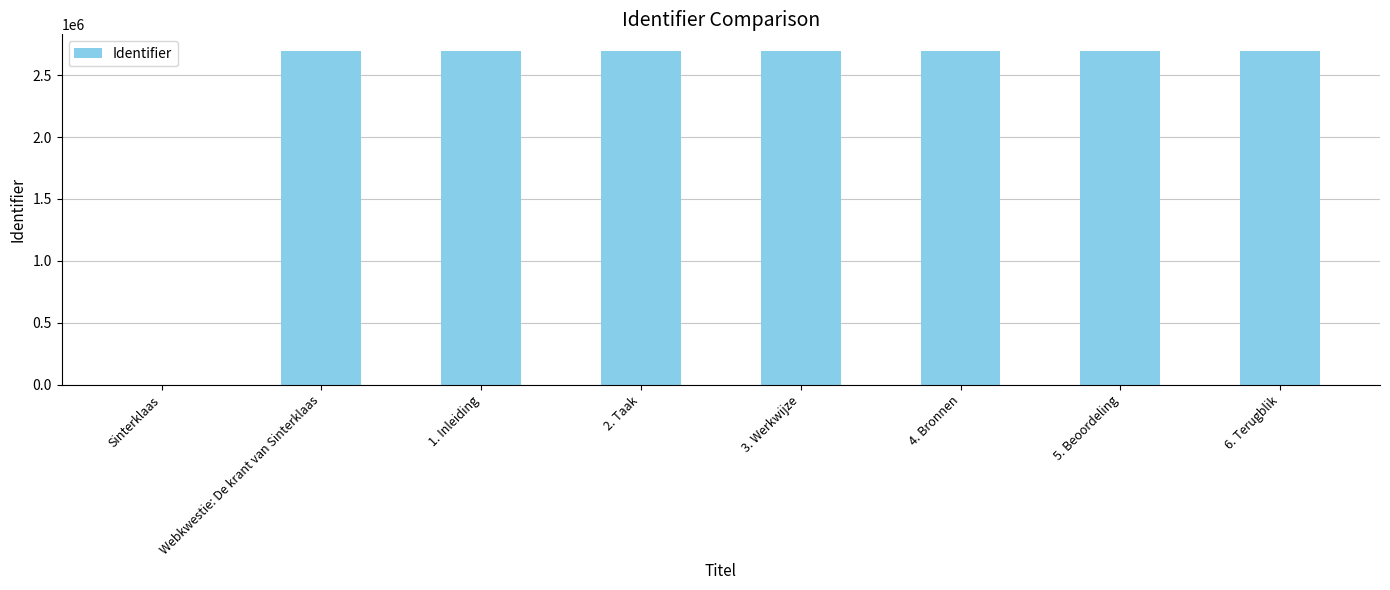

What is the sum of all values?

18860914